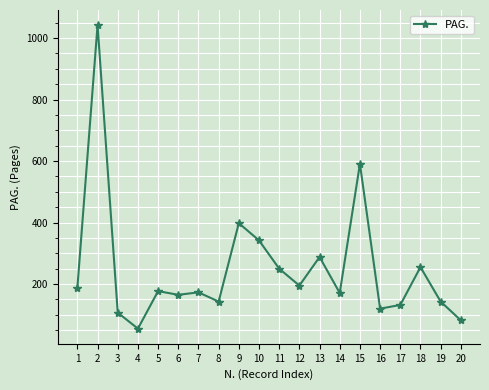

What value does the data have at 10?

342